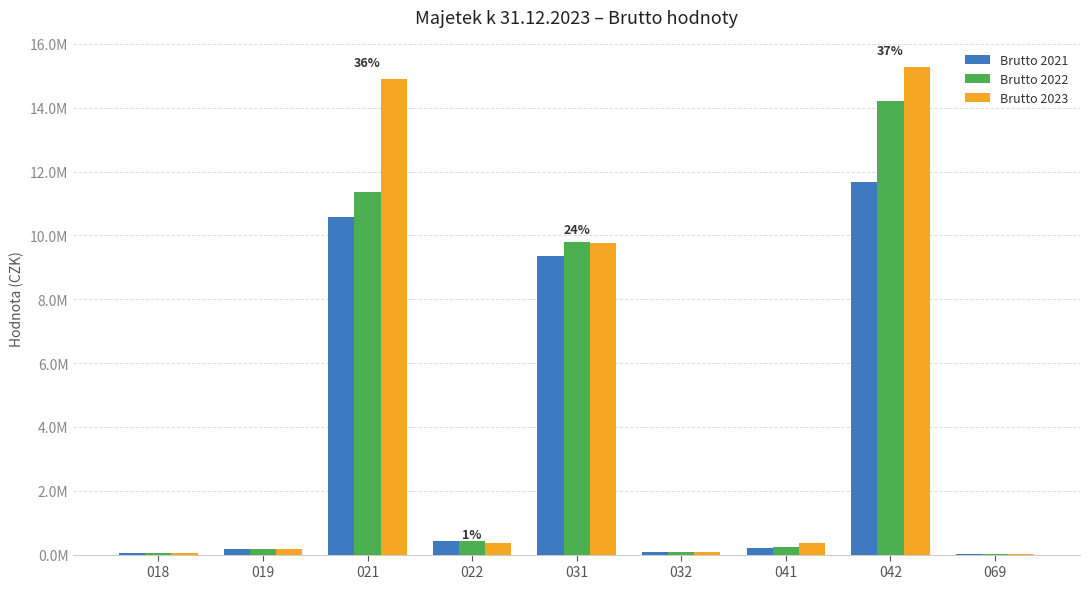

What are all the series names shown in the legend?

Brutto 2021, Brutto 2022, Brutto 2023